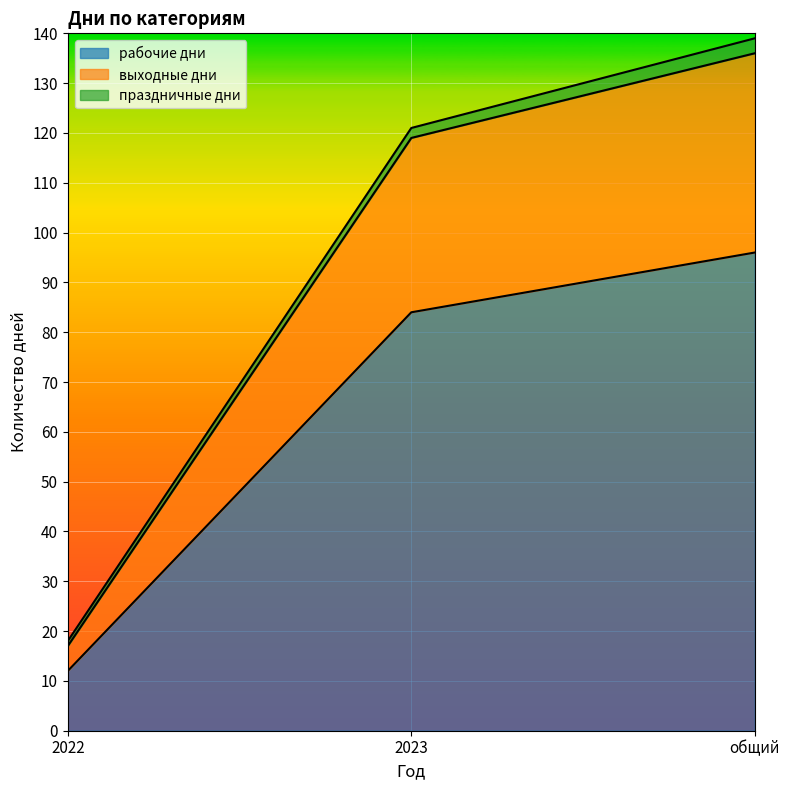

At which category is the sum across all series the highest?

общий